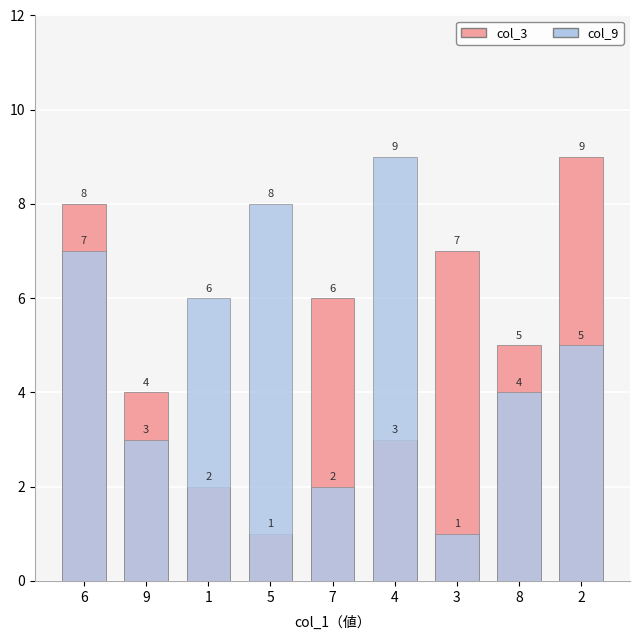

Between 5 and 8, which is larger?

8